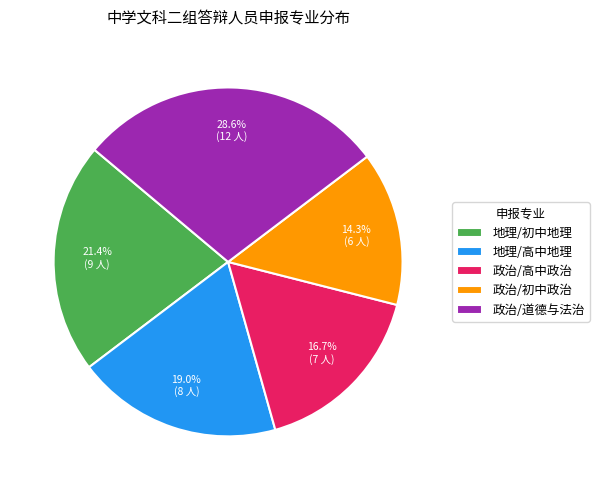

How much of the chart is everything except 政治/初中政治?

85.7%